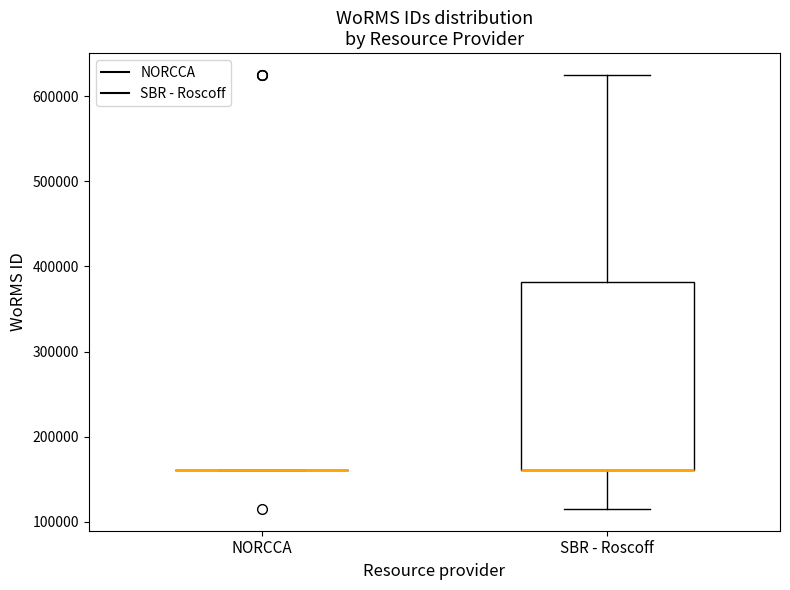

Comparing the boxes themselves (not the whiskers), which one is the tallest?

SBR - Roscoff